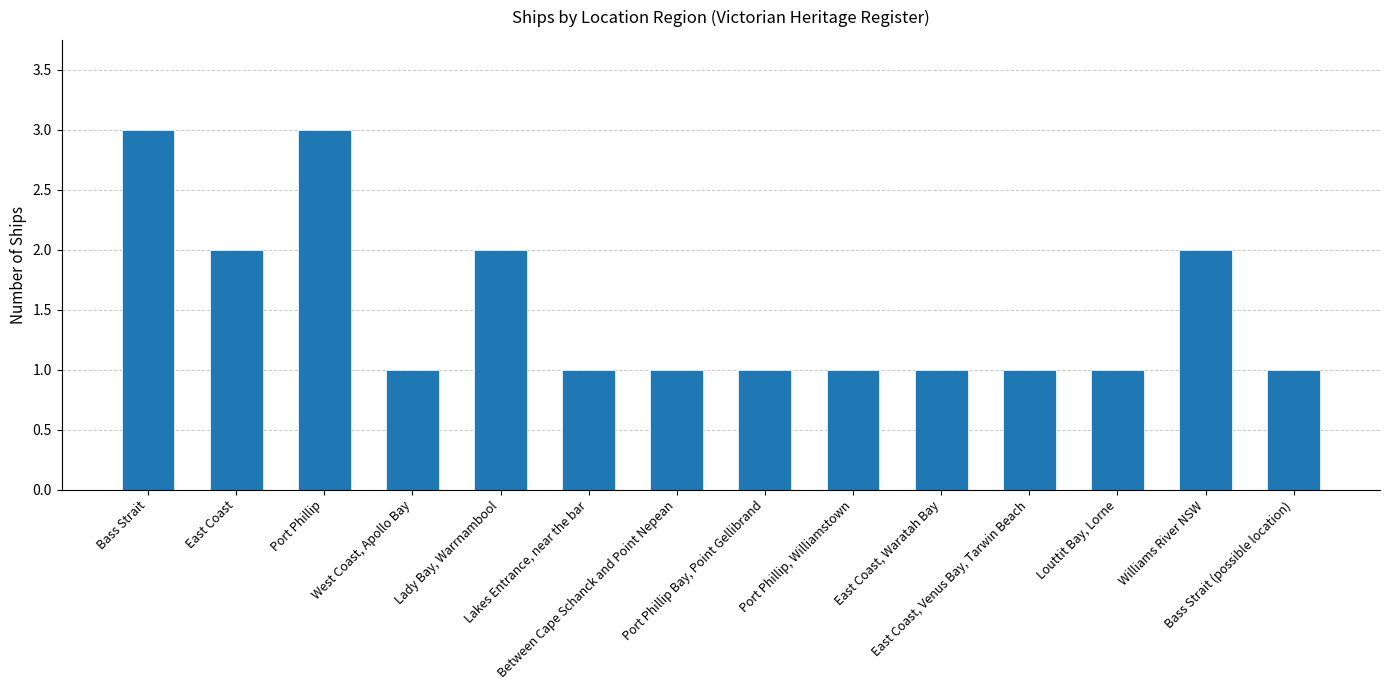

What position from the left is Louttit Bay, Lorne?

12